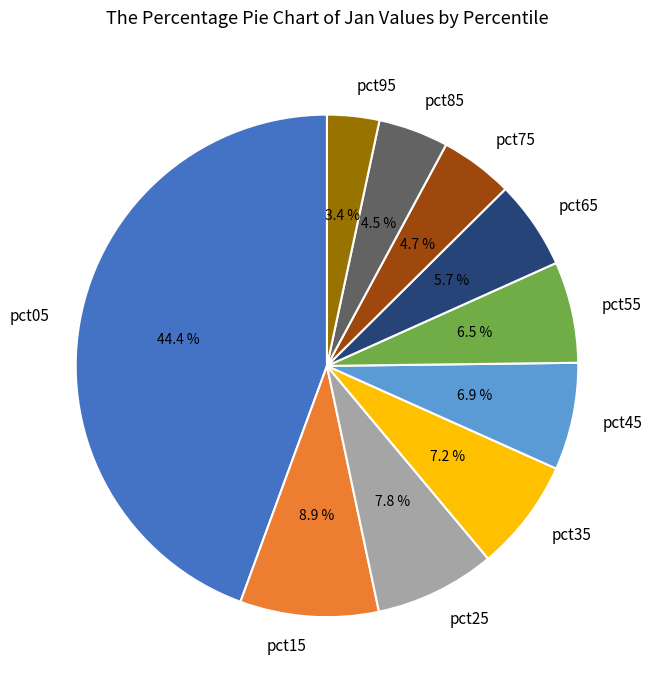

True or false: pct45 accounts for 17% of the total.

False